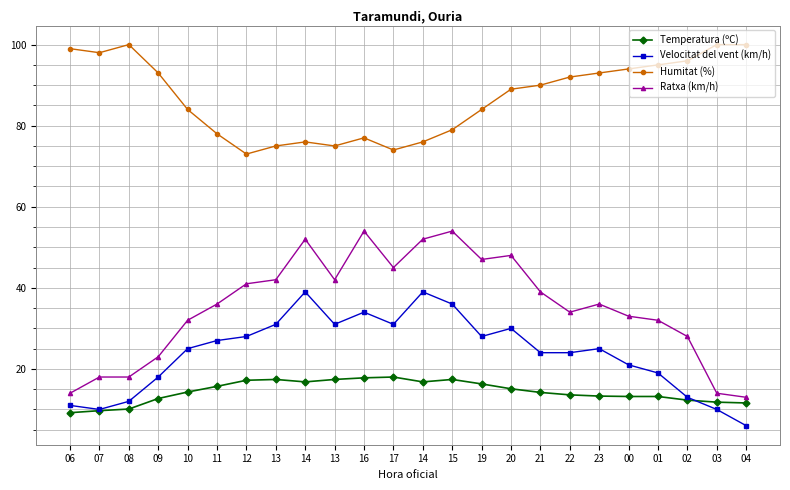

The value of Ratxa (km/h) at 14 is 14.5. True or false?

False